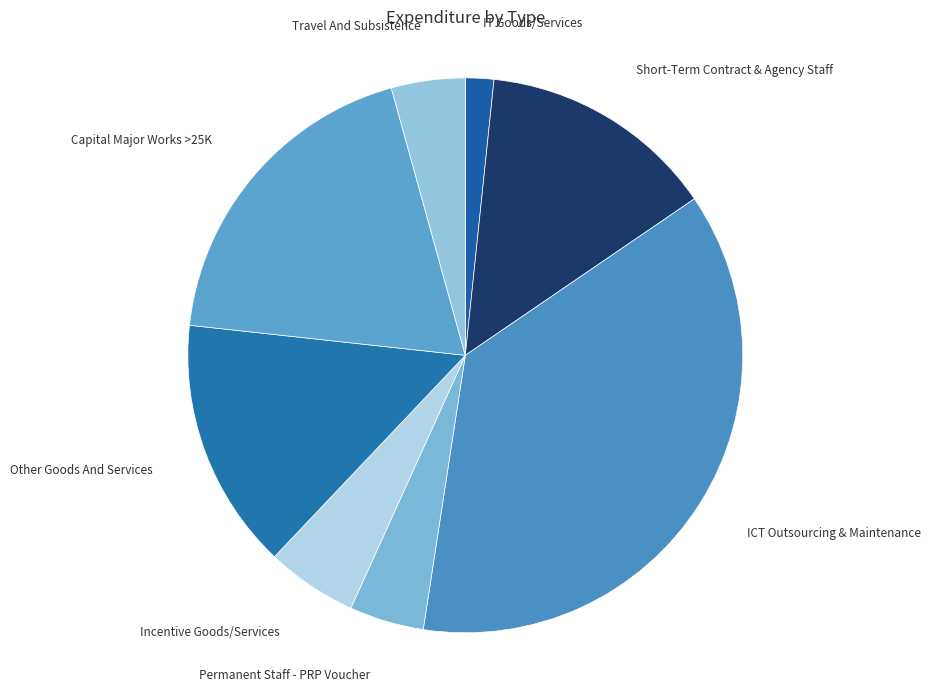

Count the number of slices in the pie.

8